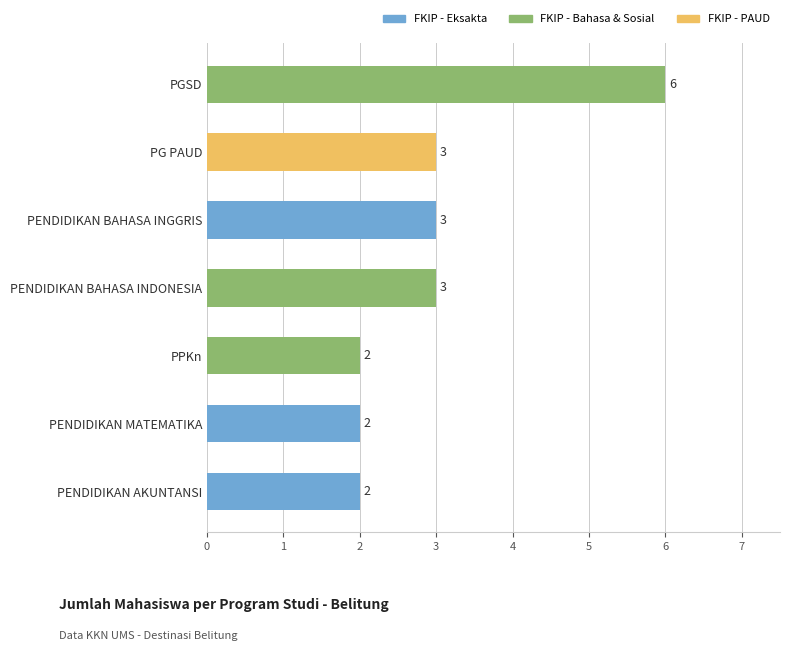

What is the average value?

3